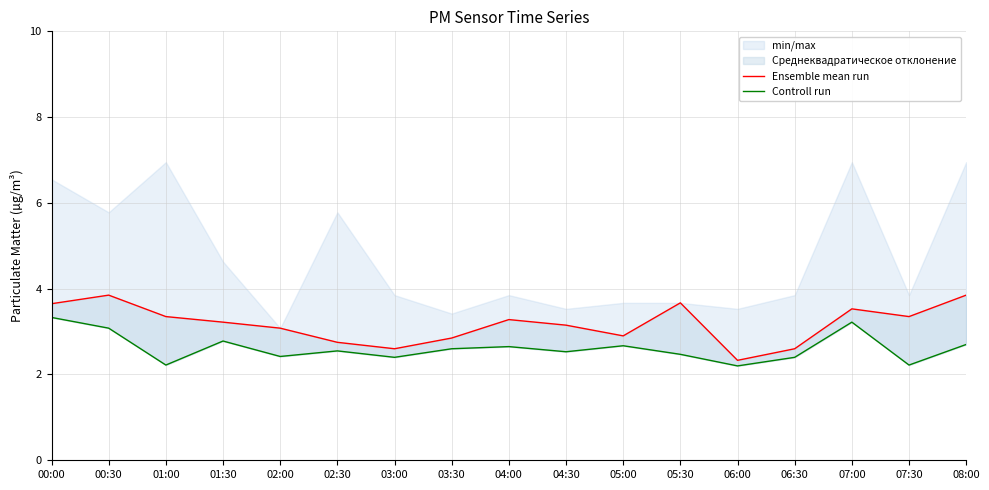

Reading left to right, list all the values displayed in this chart.

Ensemble mean run: 00:00=3.6	00:30=3.9	01:00=3.4	01:30=3.2	02:00=3.1	02:30=2.8	03:00=2.6	03:30=2.9	04:00=3.3	04:30=3.1	05:00=2.9	05:30=3.7	06:00=2.3	06:30=2.6	07:00=3.5	07:30=3.4	08:00=3.9
Controll run: 00:00=3.3	00:30=3.1	01:00=2.2	01:30=2.8	02:00=2.4	02:30=2.5	03:00=2.4	03:30=2.6	04:00=2.6	04:30=2.5	05:00=2.7	05:30=2.5	06:00=2.2	06:30=2.4	07:00=3.2	07:30=2.2	08:00=2.7